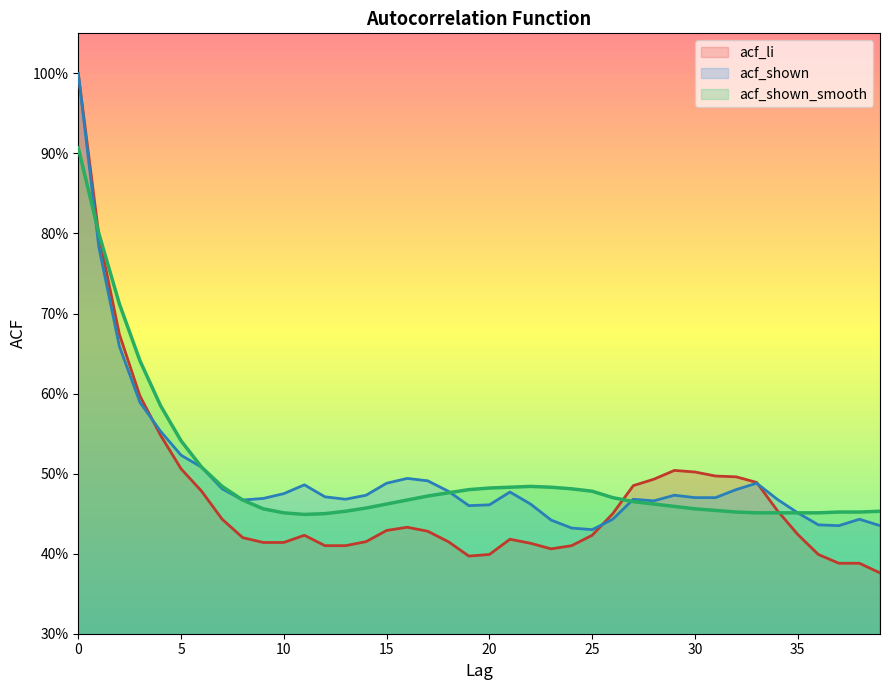

Where is the first local maximum for acf_shown_smooth?

22